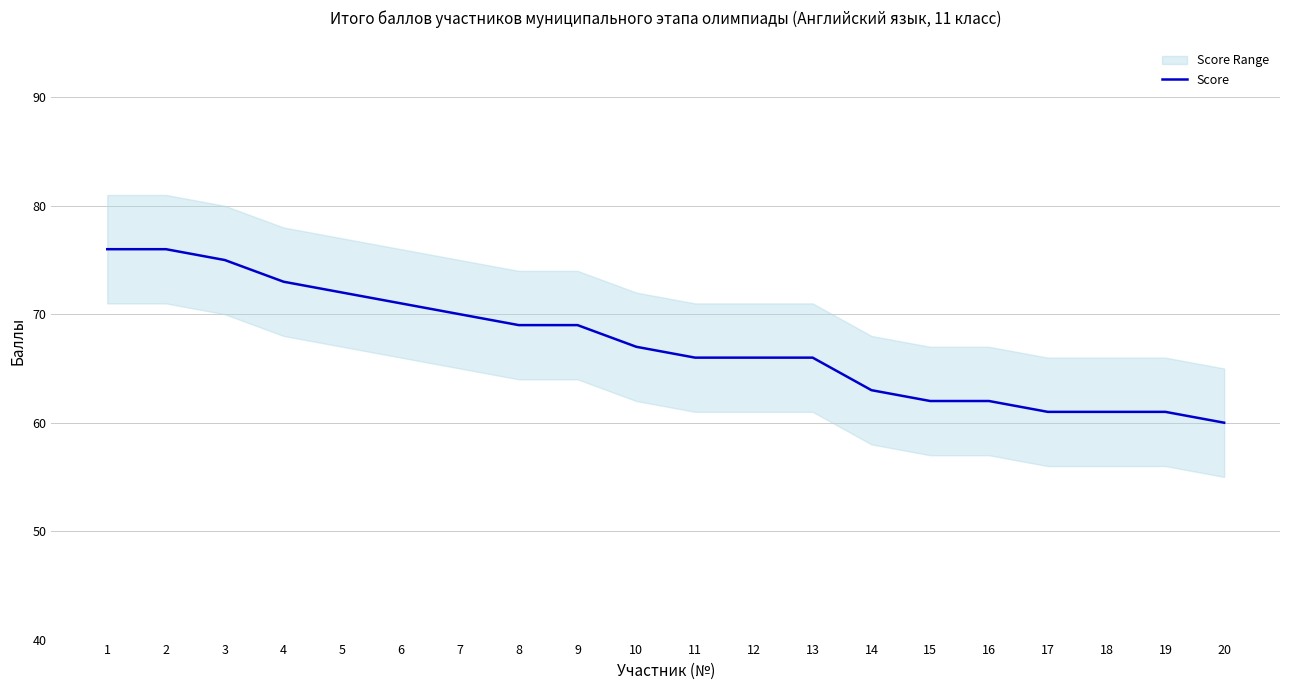

True or false: there are more than 0 points higher than both neighbors.

False